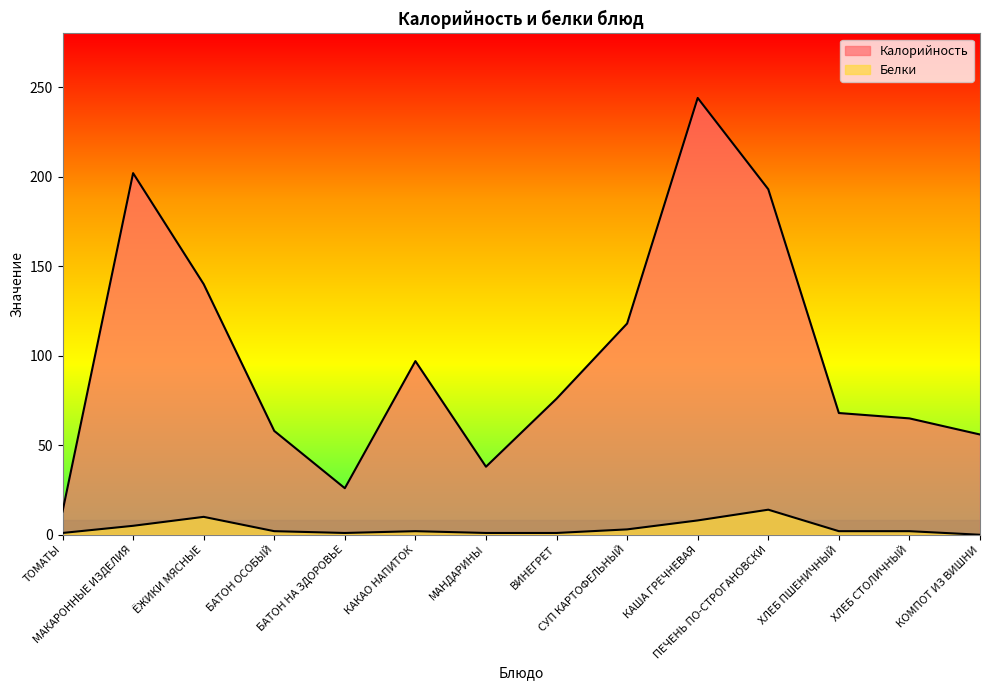

Where is the first local maximum for Белки?

ЁЖИКИ МЯСНЫЕ